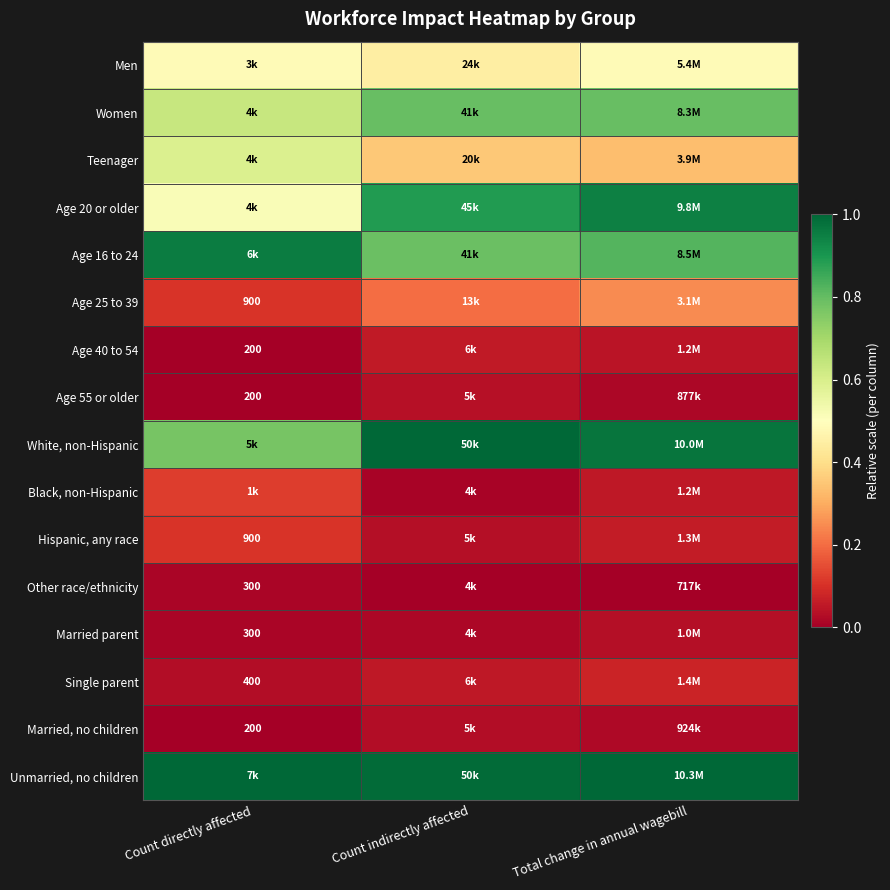

At how many categories does at least one series exceed 0?

3